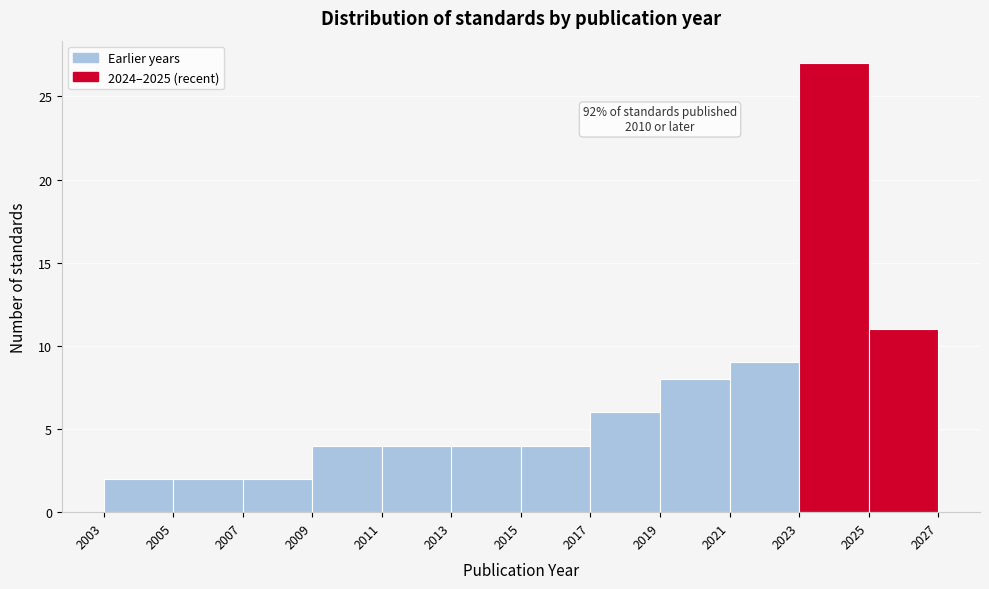

Which range on the x-axis has the tallest bar?

2023 to 2025